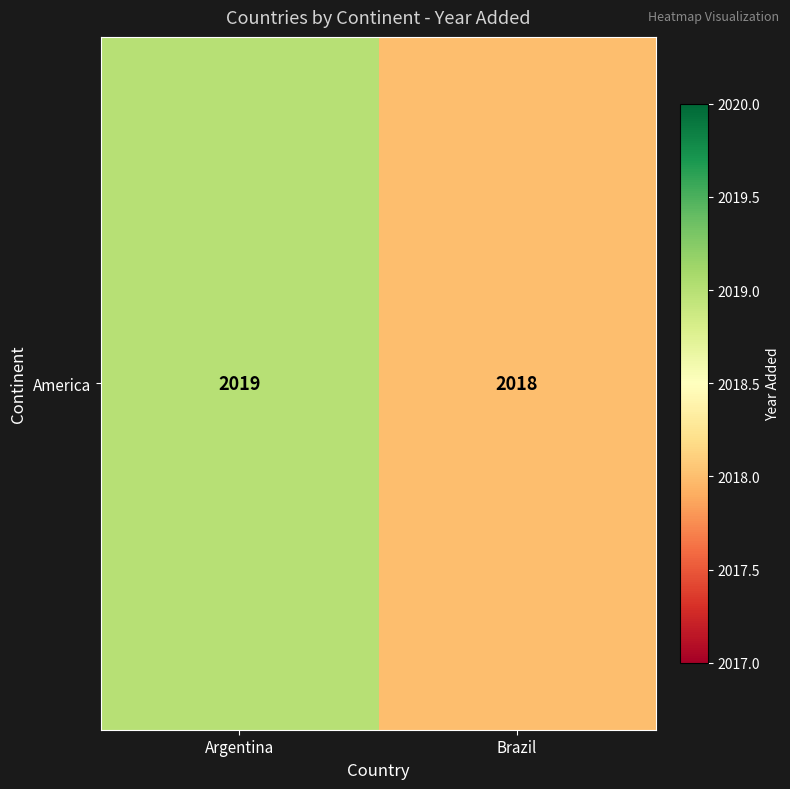

What is the difference between the values at Argentina and Brazil?

1